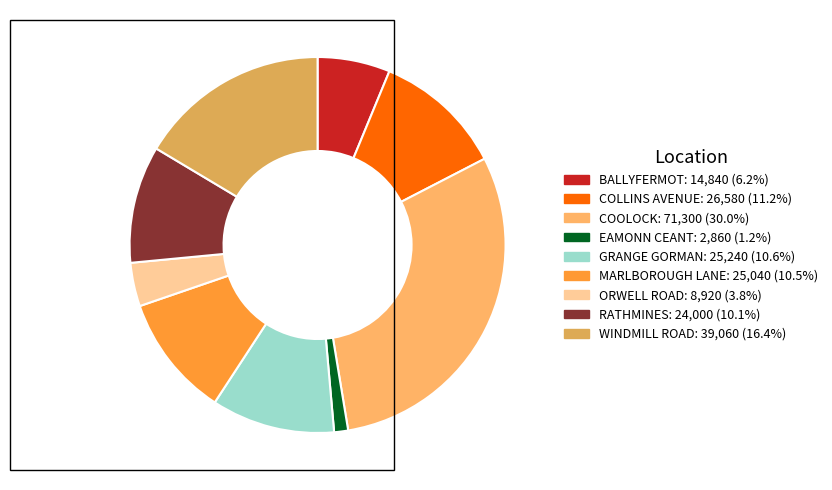

What is the ratio of the value at WINDMILL ROAD to the value at RATHMINES?

1.6